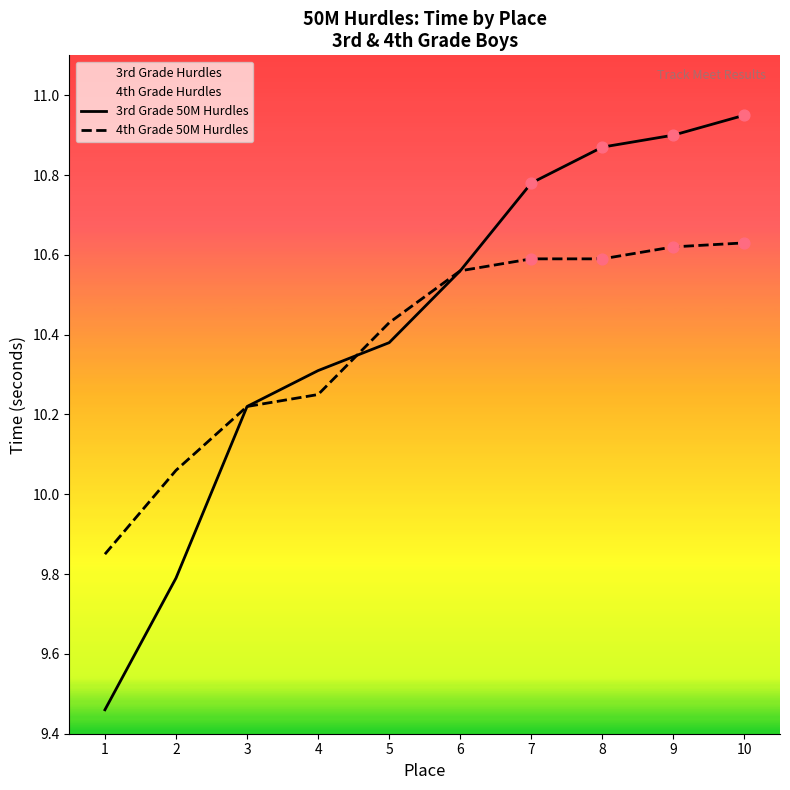

What is the total value across all series at 2?

19.9